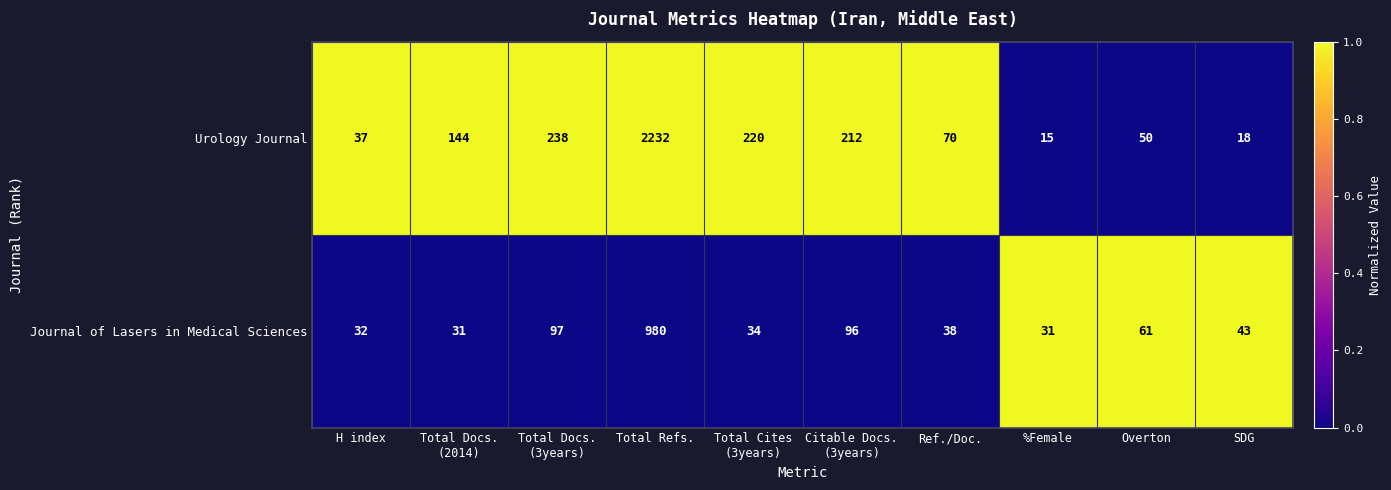

At Total Cites
(3years), list the series in order from largest to smallest.

Urology Journal, Journal of Lasers in Medical Sciences